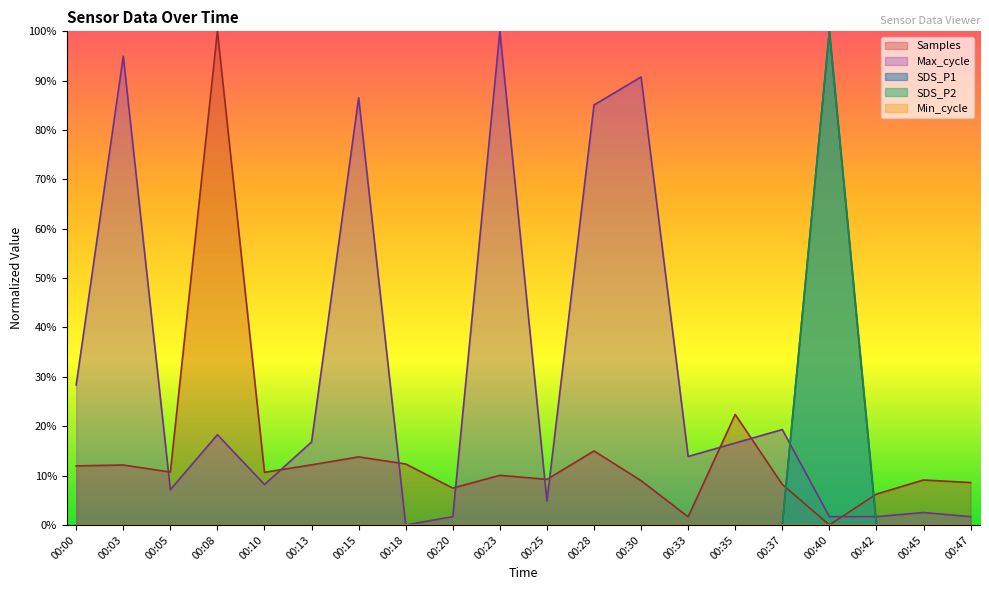

The value of SDS_P1 at 00:03 is -66.8. True or false?

False